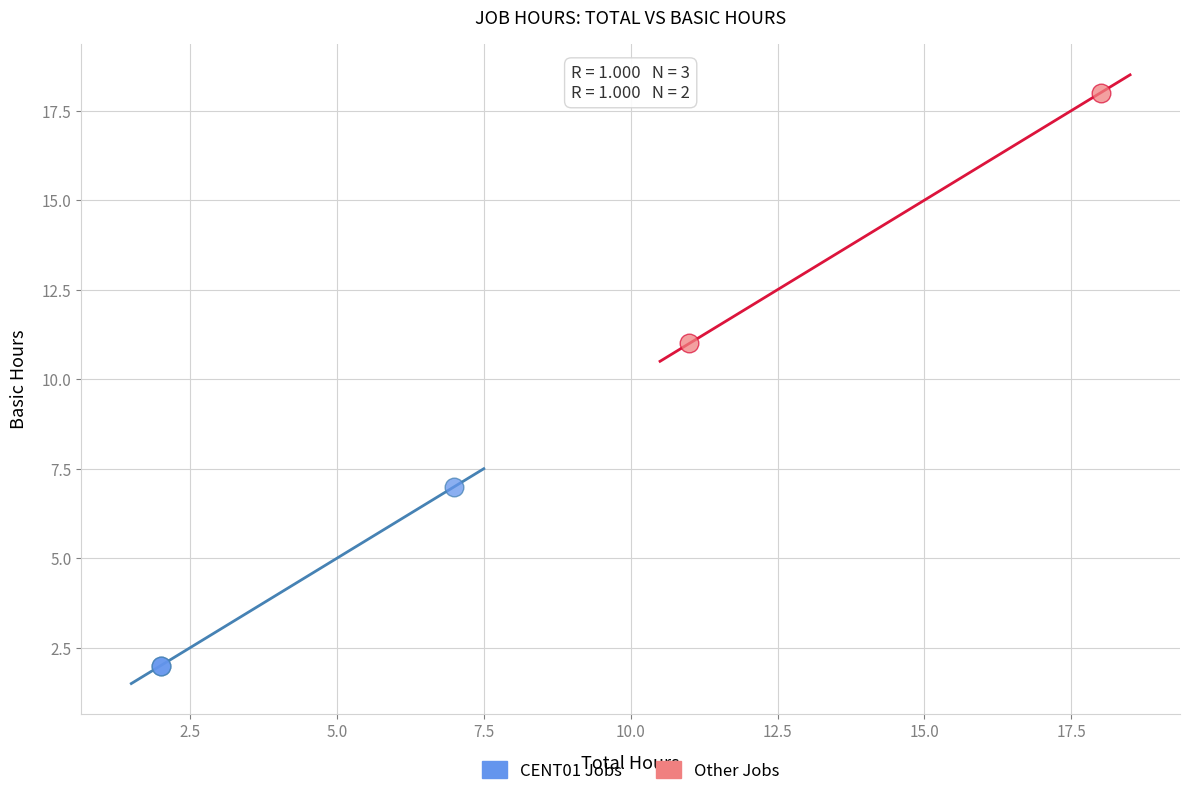

Which series contains the lowest Y value?

CENT01 Jobs